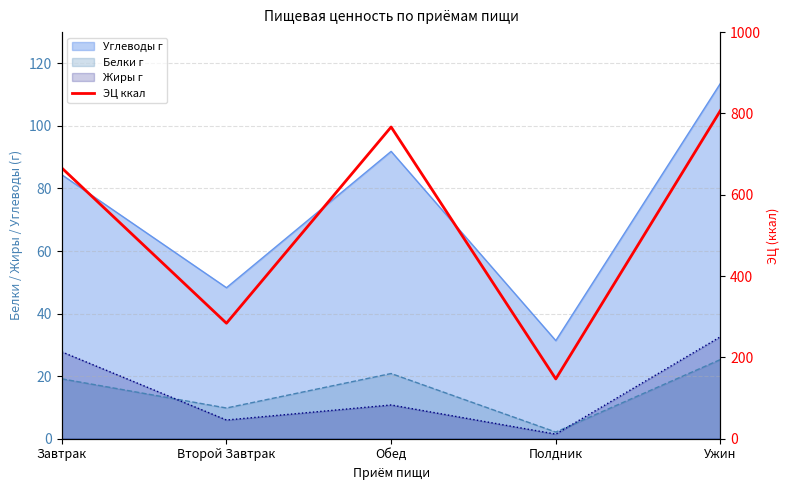

How many categories are shown in the chart?

5